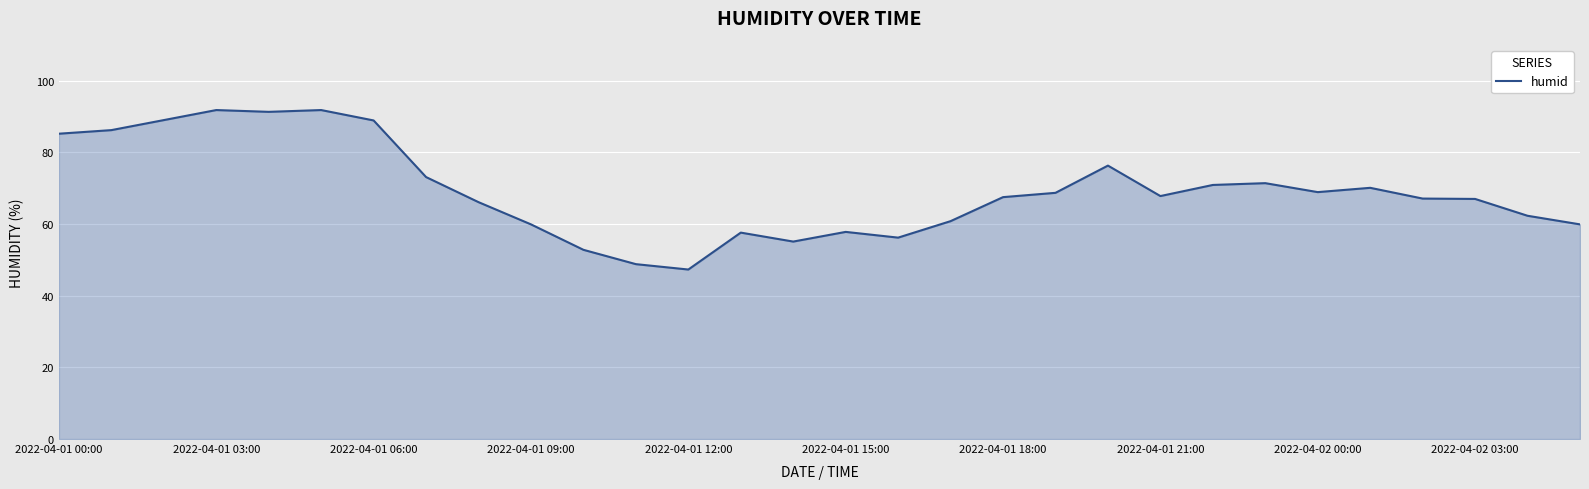

What is the smallest value displayed?

47.3